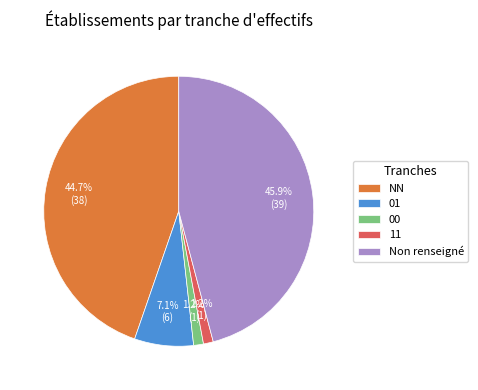

Combined, do NN and 11 account for over 50%?

No